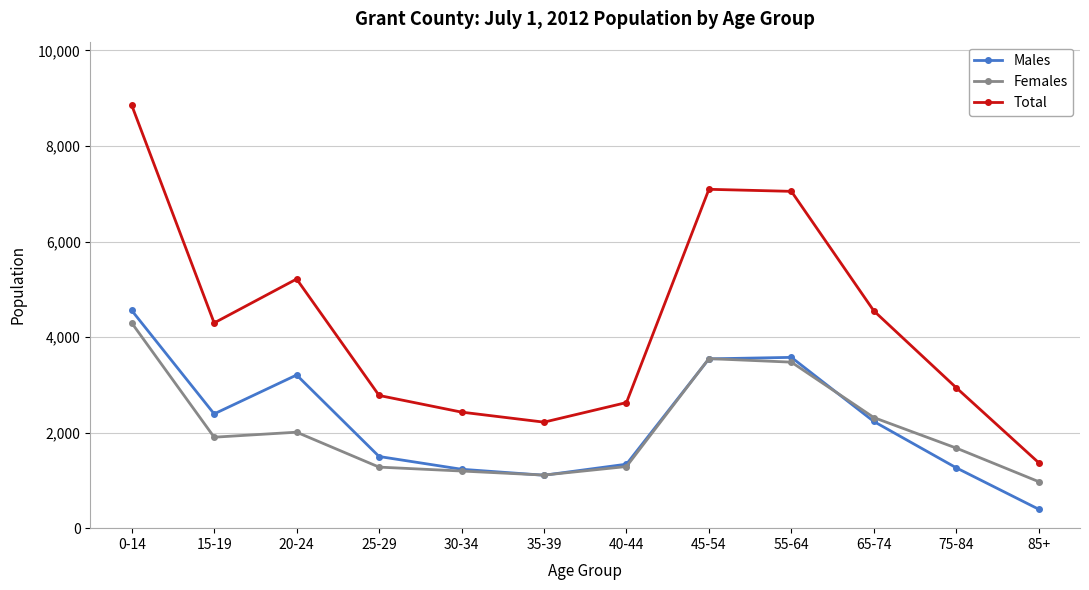

The Total series shows 3465 at 30-34. True or false?

False